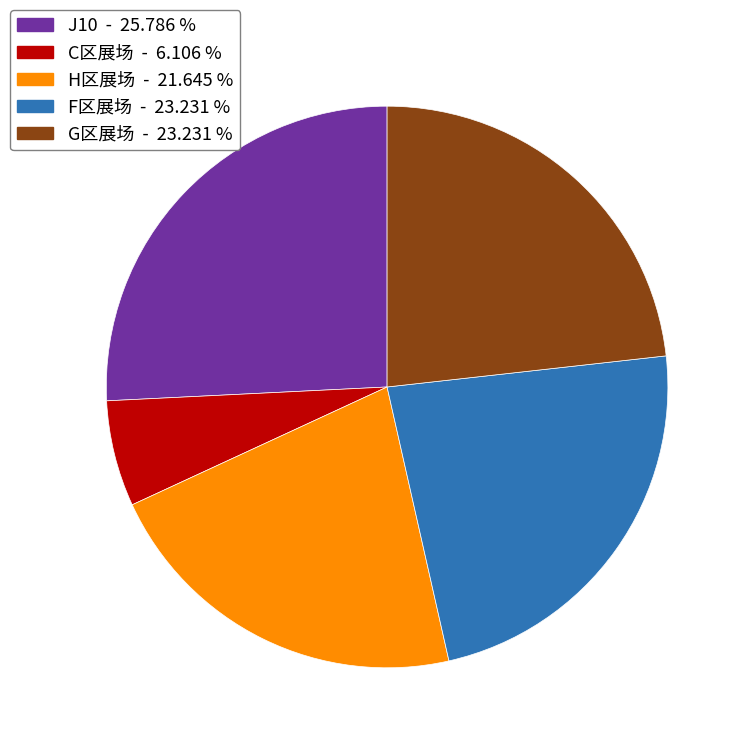

Does any single category account for the majority?

No